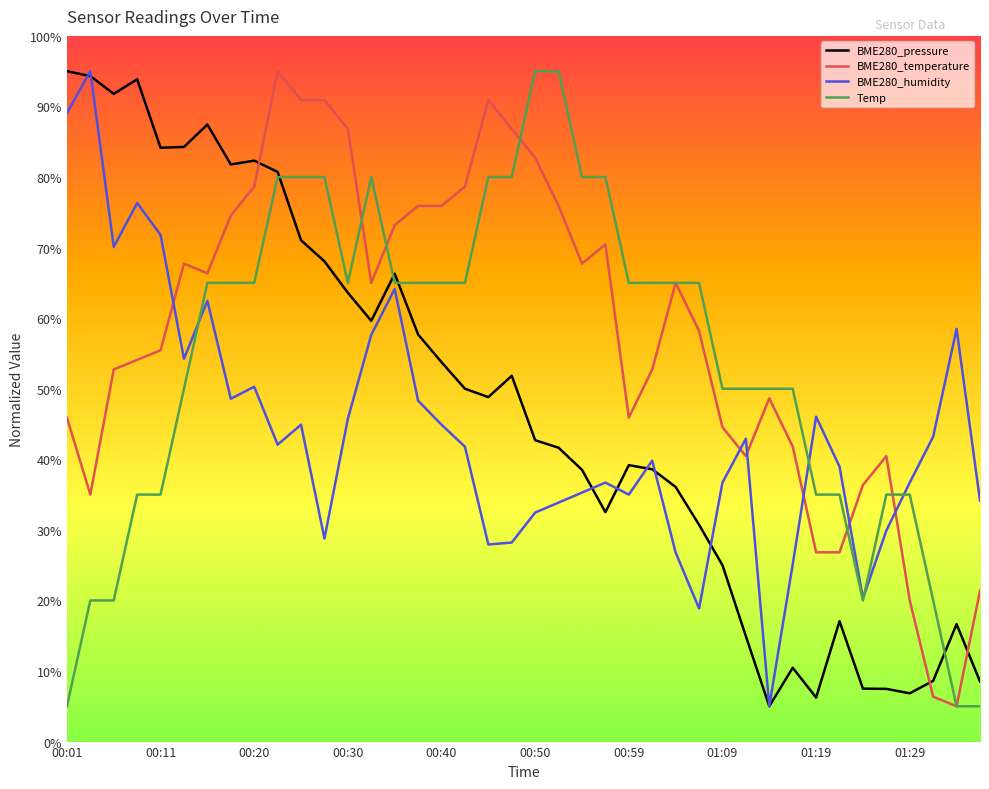

Rank the series by their average value, from highest to lowest.

BME280_temperature, Temp, BME280_pressure, BME280_humidity